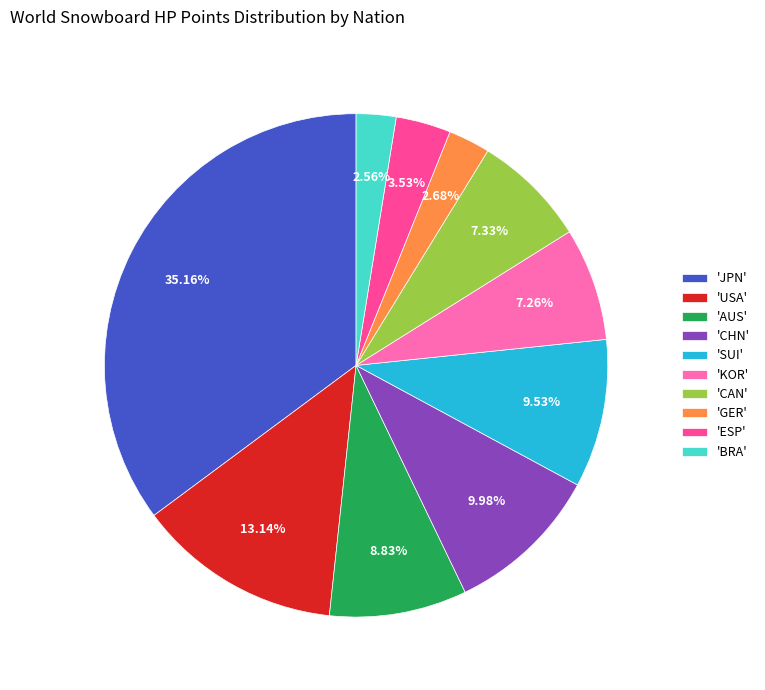

Which category has the biggest portion of the pie?

'JPN'